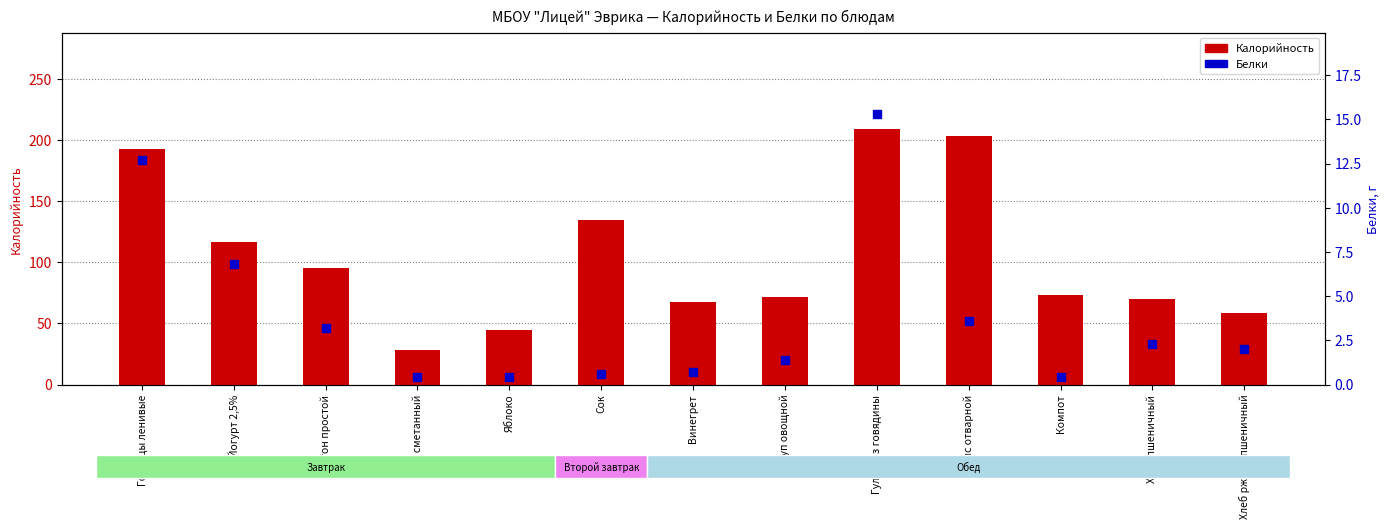

What are all the series names shown in the legend?

Калорийность, Белки